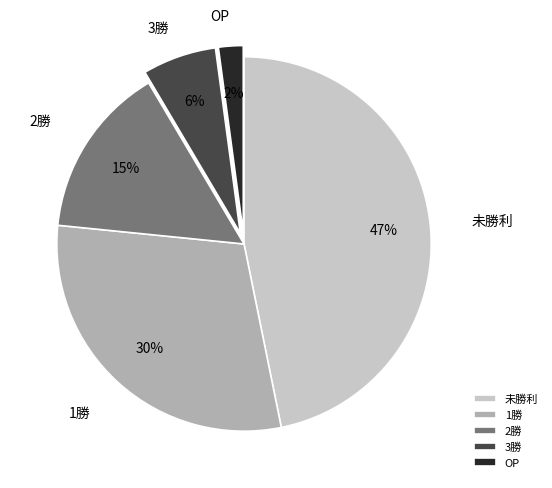

Is there a majority slice in this chart?

No